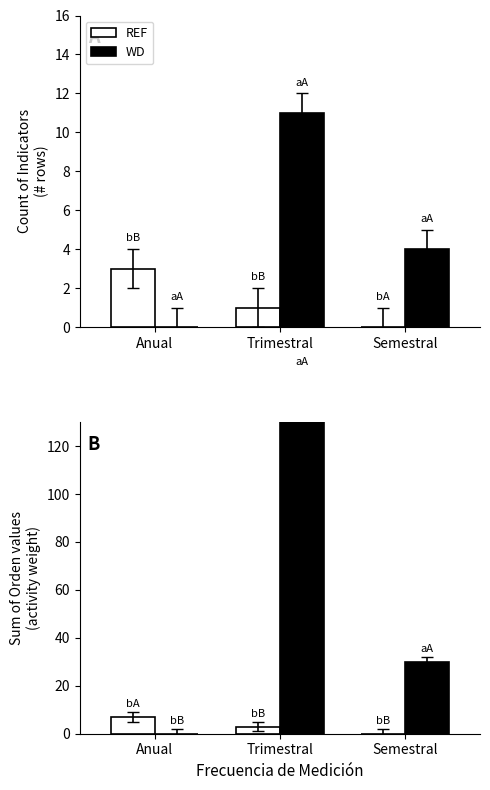

List the series in order of their peak value, highest first.

WD, REF